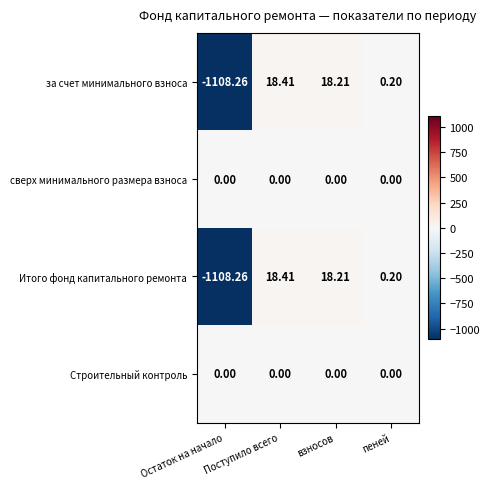

At which category does the chart reach its peak across all series?

Поступило всего